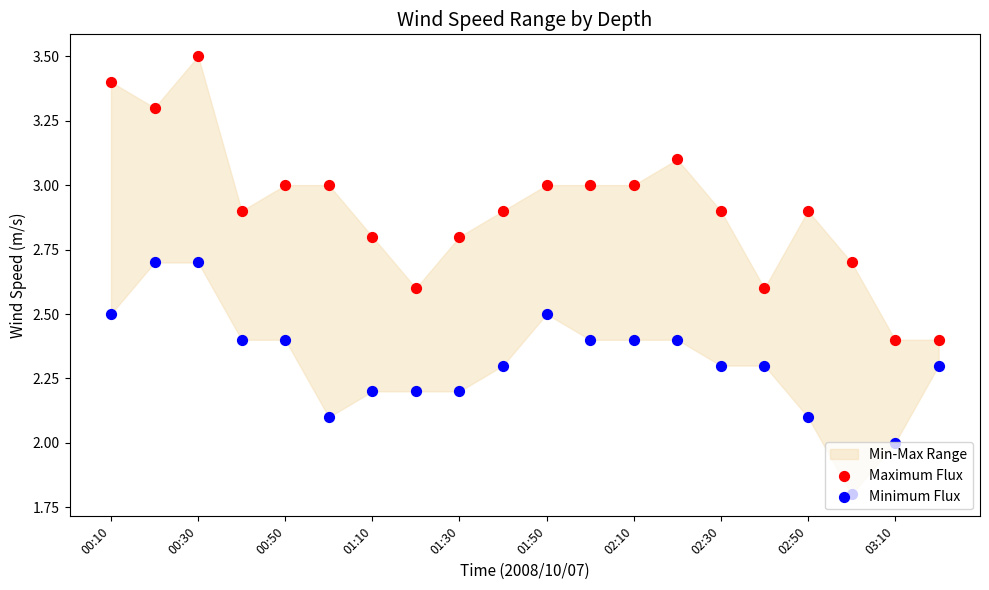

Which series has the largest Y range (max minus min)?

Maximum Flux